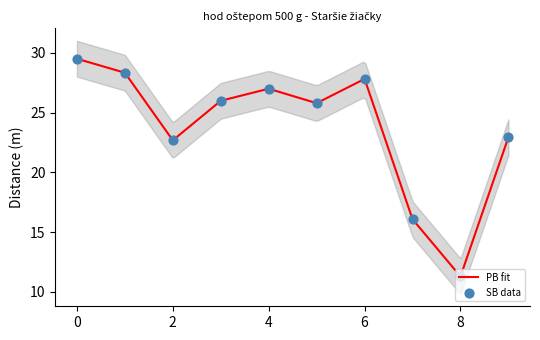

What is the minimum value for PB fit?

11.3